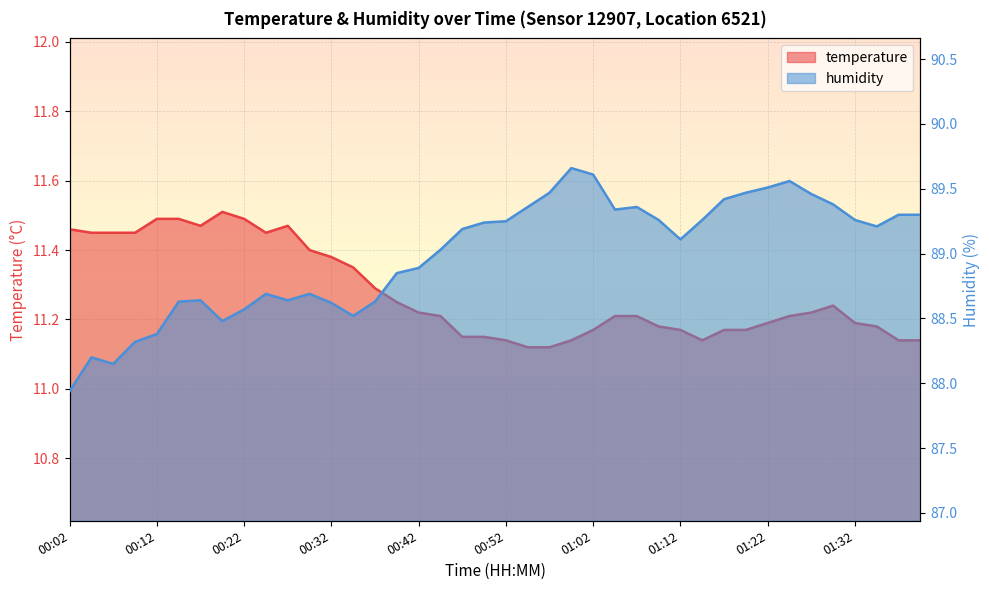

How many lines are shown in the chart?

2